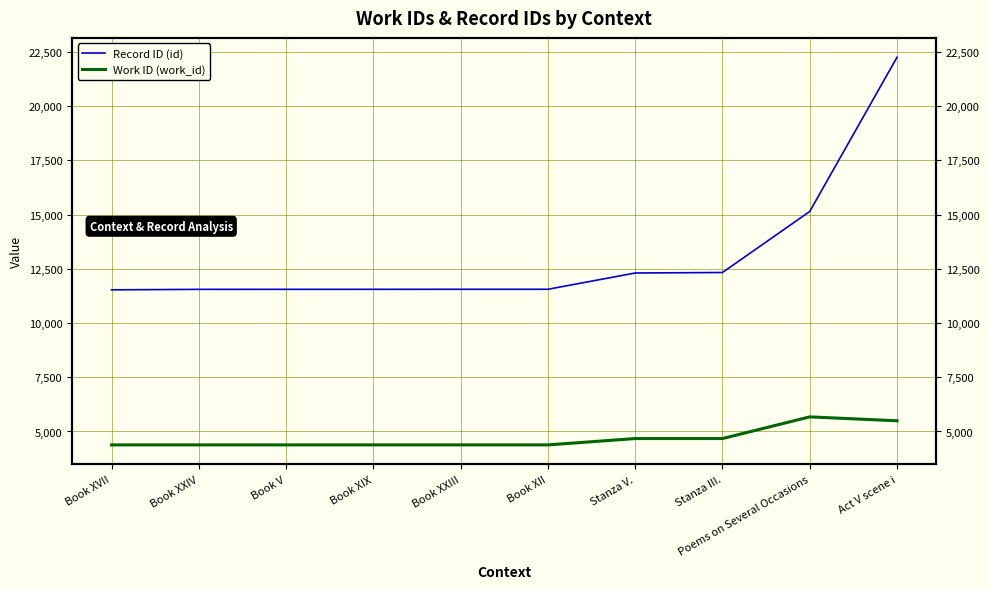

At Act V scene i, list the series in order from smallest to largest.

Work ID (work_id), Record ID (id)